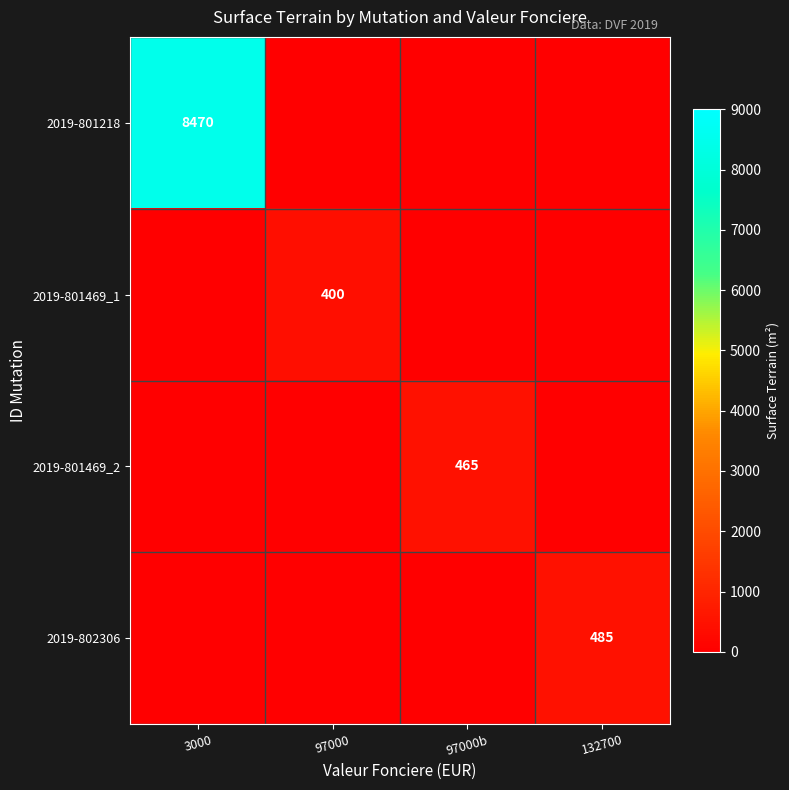

True or false: 2019-801469_1 has a value of 400 at 97000.

True